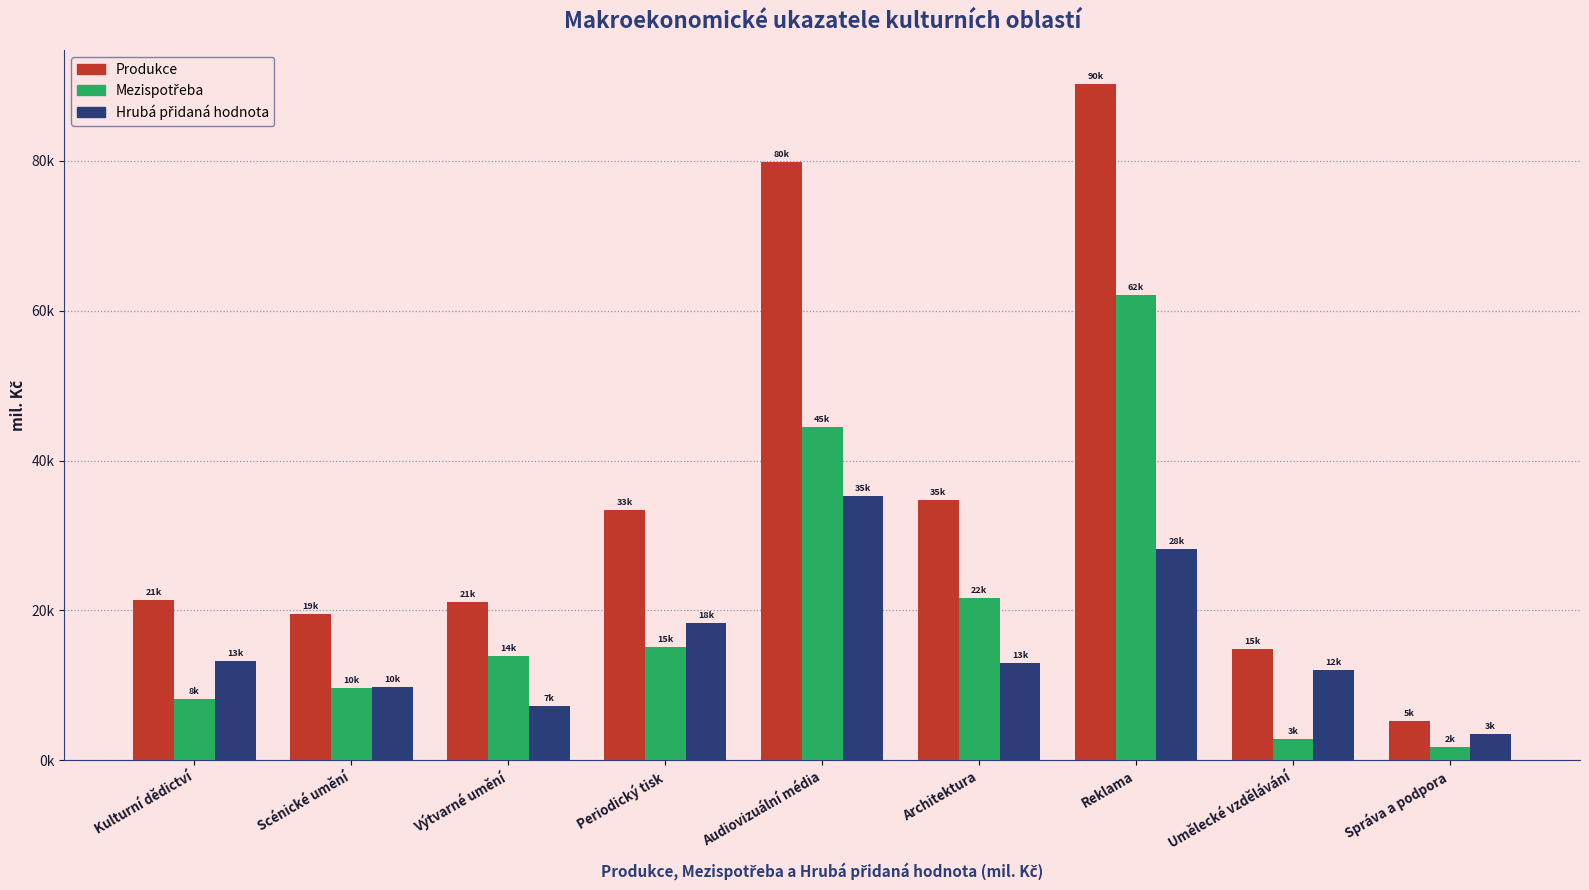

What is the difference between the Produkce values at Reklama and Výtvarné umění?

69082.9